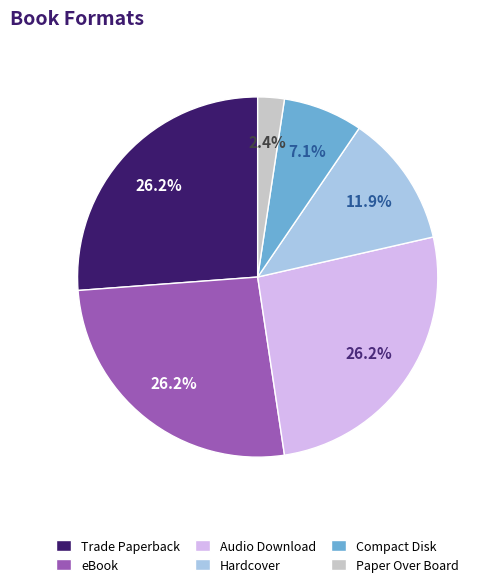

What is the smallest slice in the pie chart?

Paper Over Board